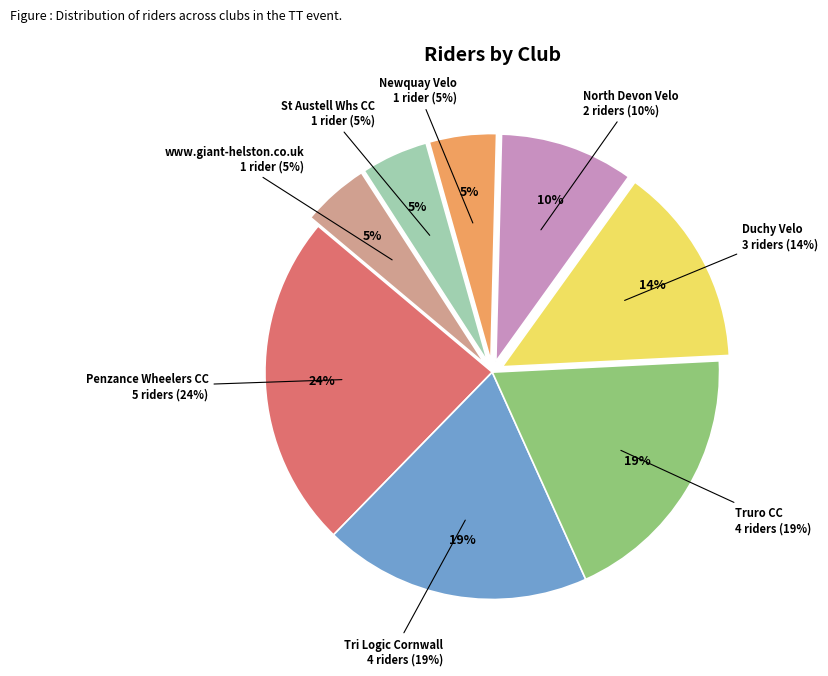

Count the number of slices in the pie.

8